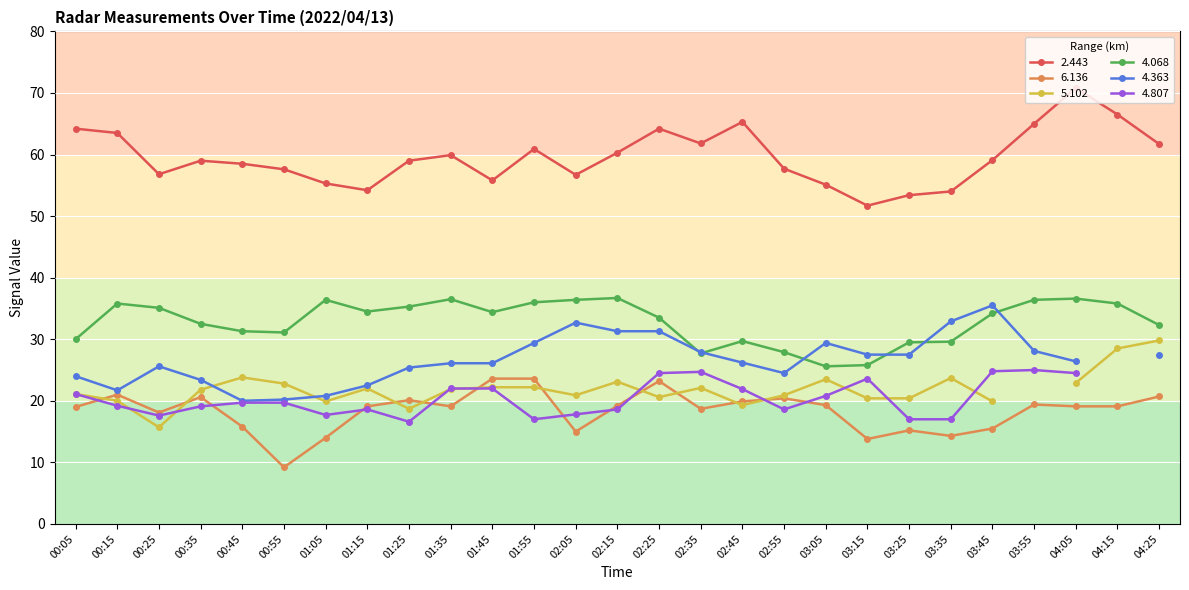

What is the label of the 22nd point from the left?

03:35